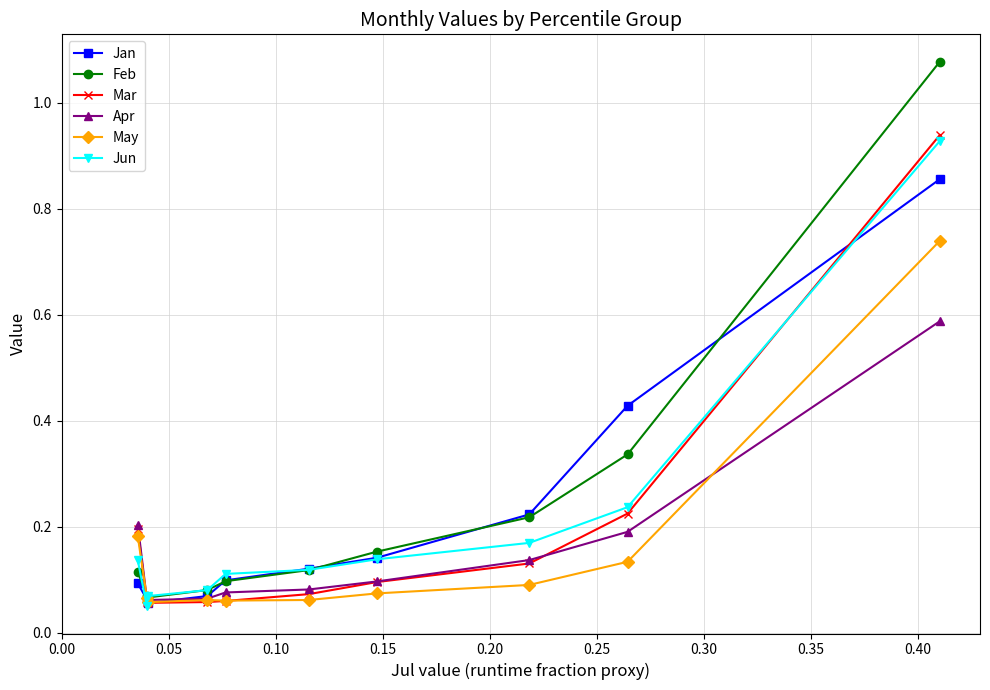

After their last crossing, which series has the higher values: Feb or Mar?

Feb